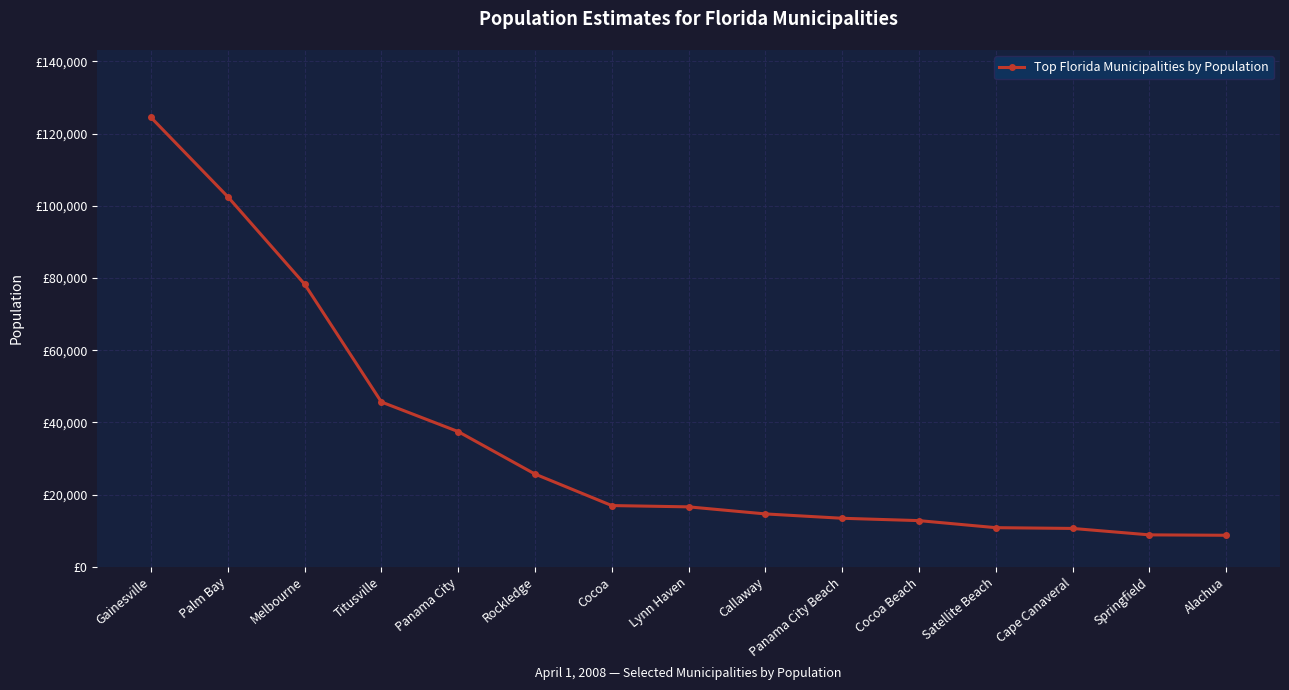

Rank the categories by value from lowest to highest.

Alachua, Springfield, Cape Canaveral, Satellite Beach, Cocoa Beach, Panama City Beach, Callaway, Lynn Haven, Cocoa, Rockledge, Panama City, Titusville, Melbourne, Palm Bay, Gainesville